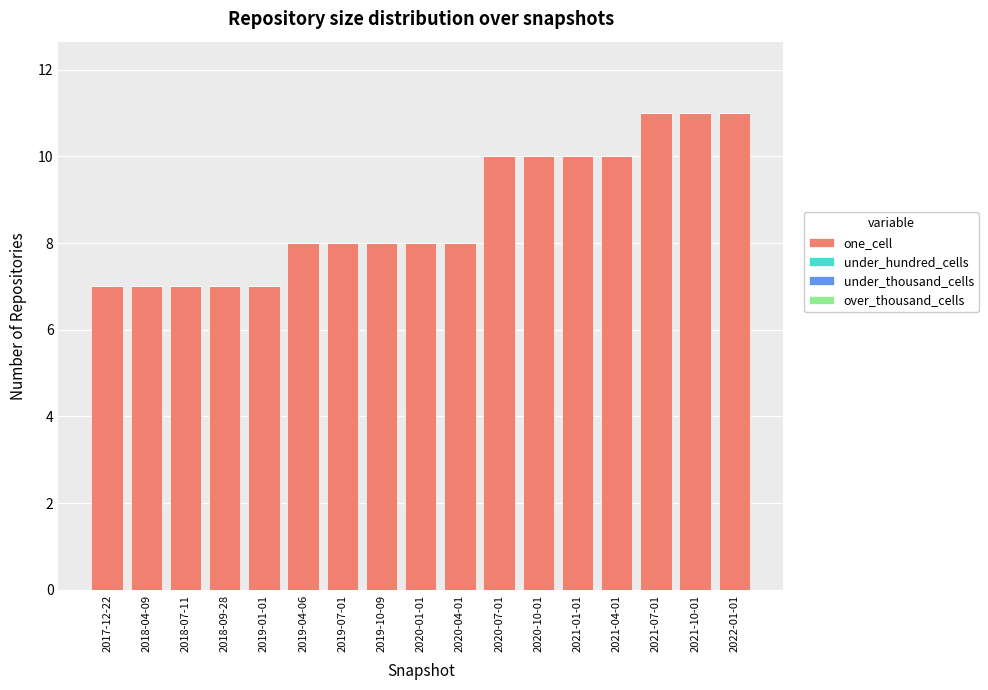

What is the label of the 15th bar from the right?

2018-07-11